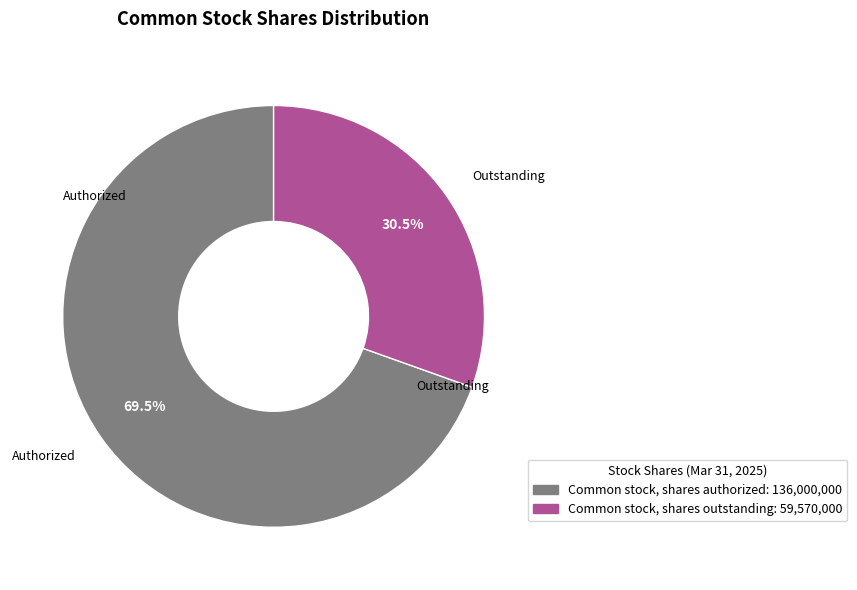

Is the sum of Common stock, shares outstanding and Common stock, shares authorized greater than half?

Yes